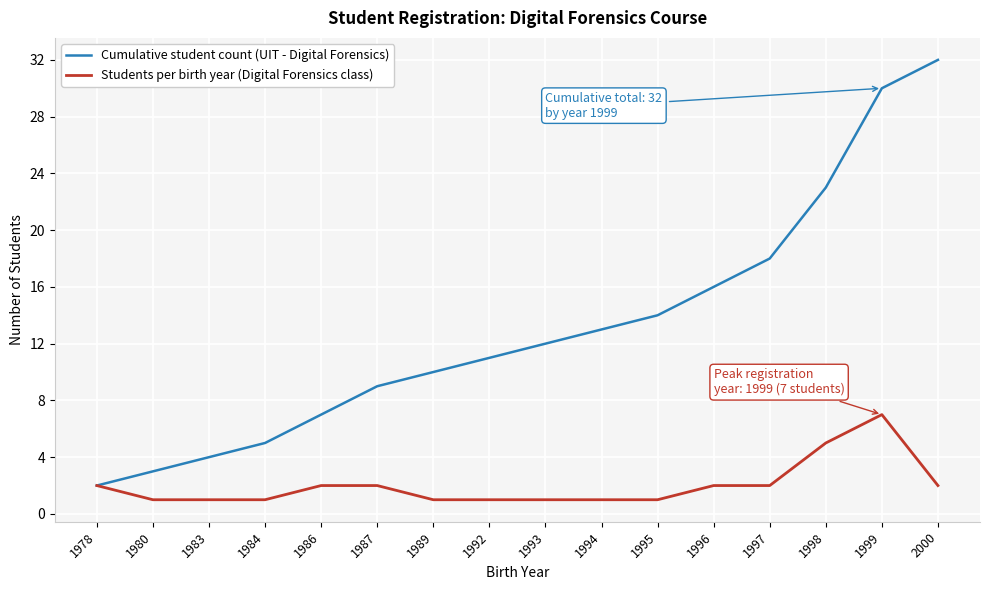

At which label does Cumulative student count (UIT - Digital Forensics) reach its minimum?

1978